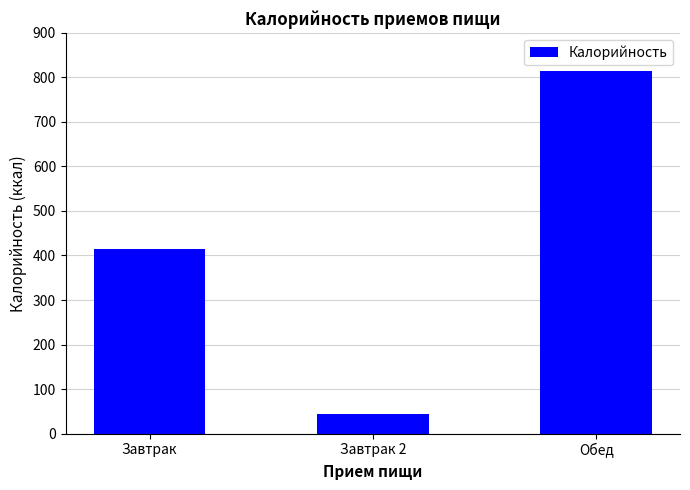

Reading right to left, what are all the values shown in this chart?

Обед=814.0	Завтрак 2=44.4	Завтрак=415.2